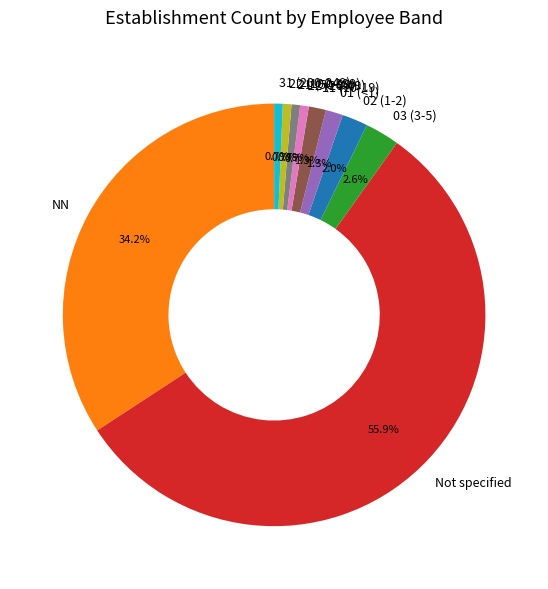

What is the largest slice in the pie chart?

Not specified